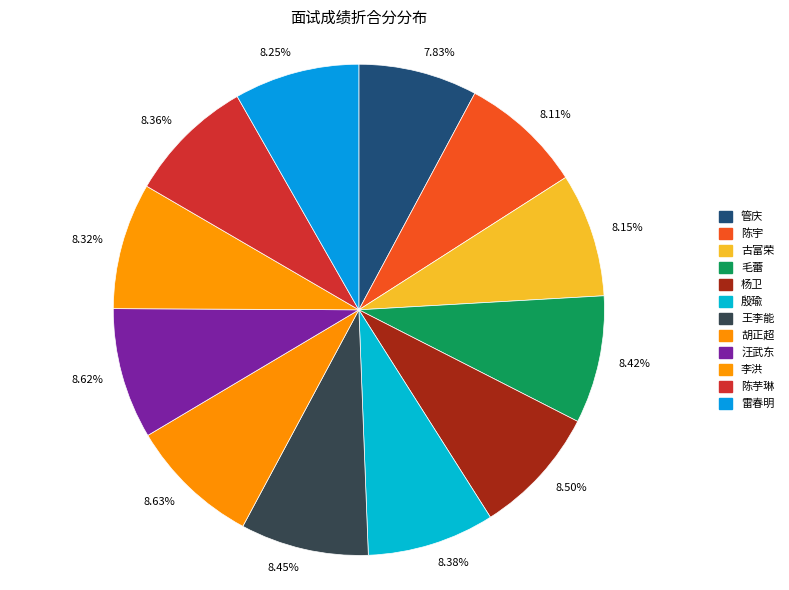

Approximately how many times larger is the value at 8.25% compared to 8.62%?

1.0